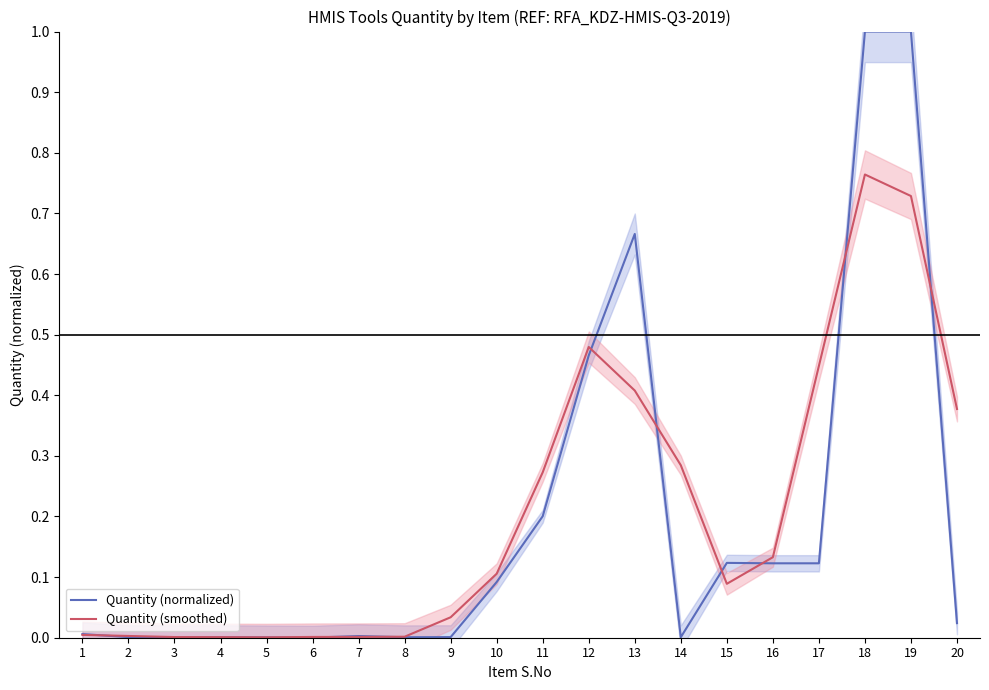

How many times do Quantity (normalized) and Quantity (smoothed) cross each other?

11